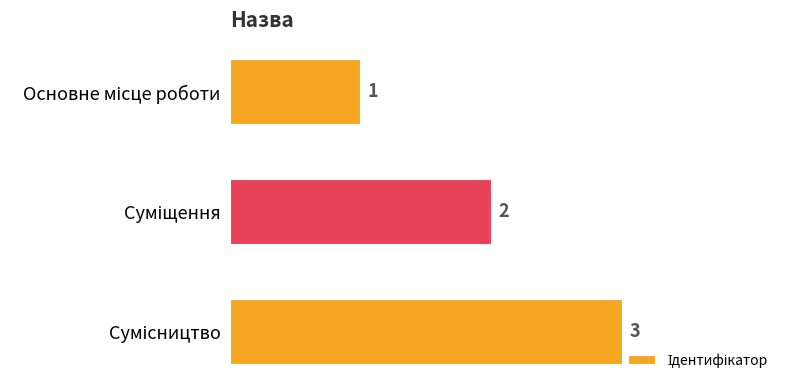

Count the values in the range 1 to 3.

3